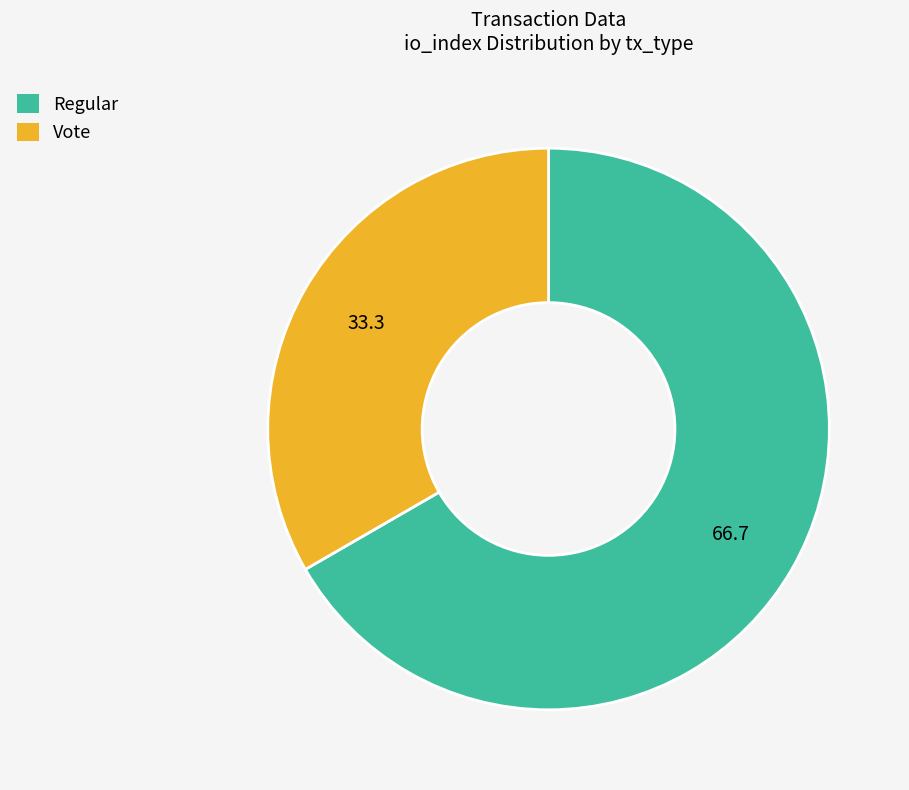

What is the smallest slice in the pie chart?

Vote